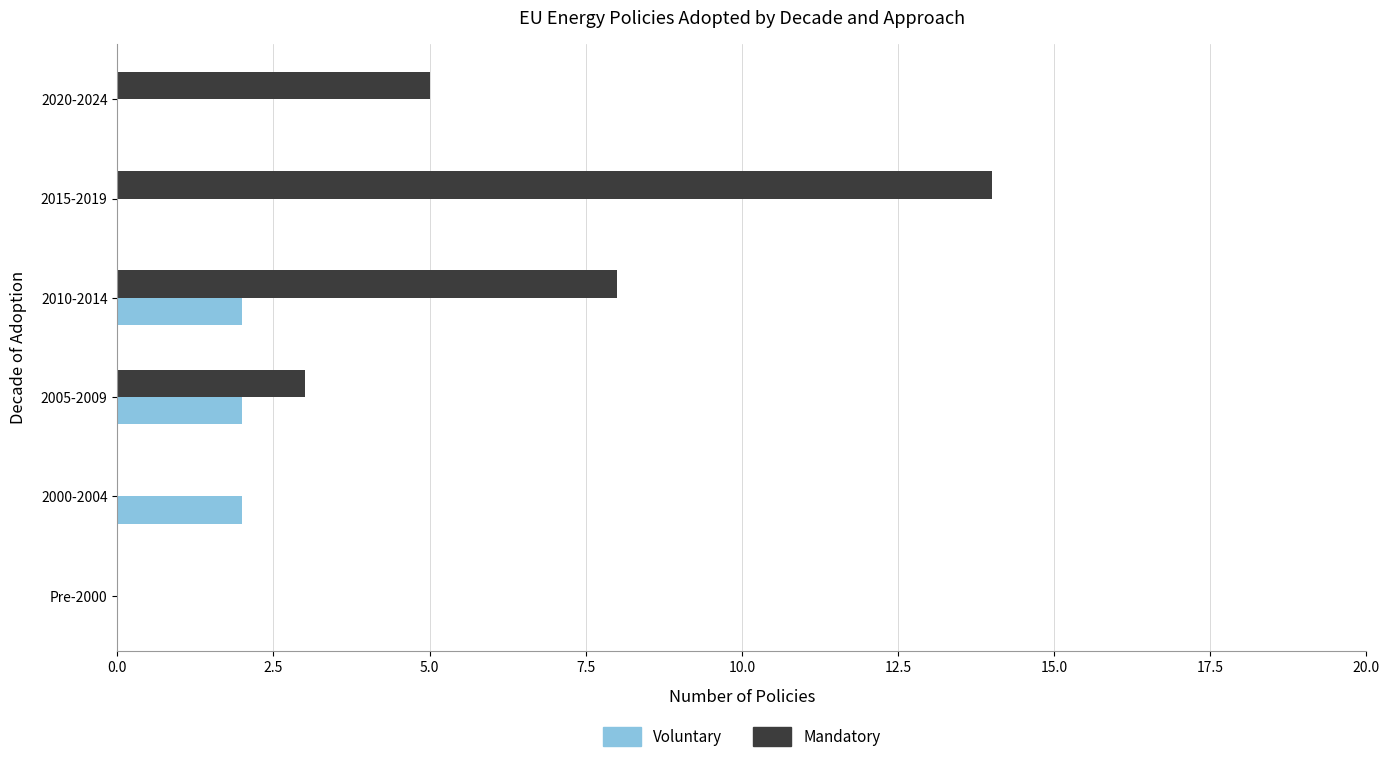

The Voluntary series shows -1 at 2020-2024. True or false?

False